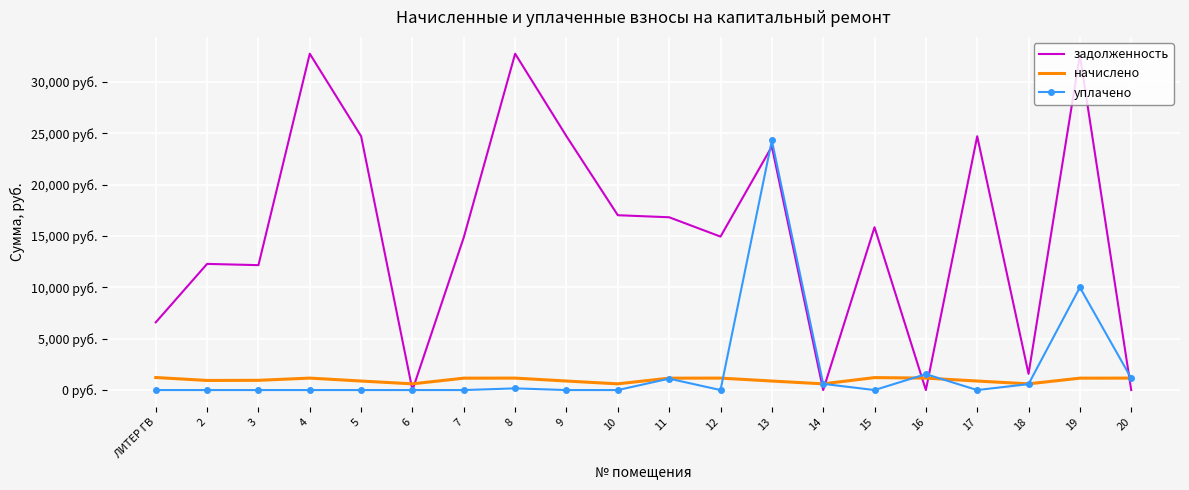

Which series changed the most between 7 and 12?

задолженность